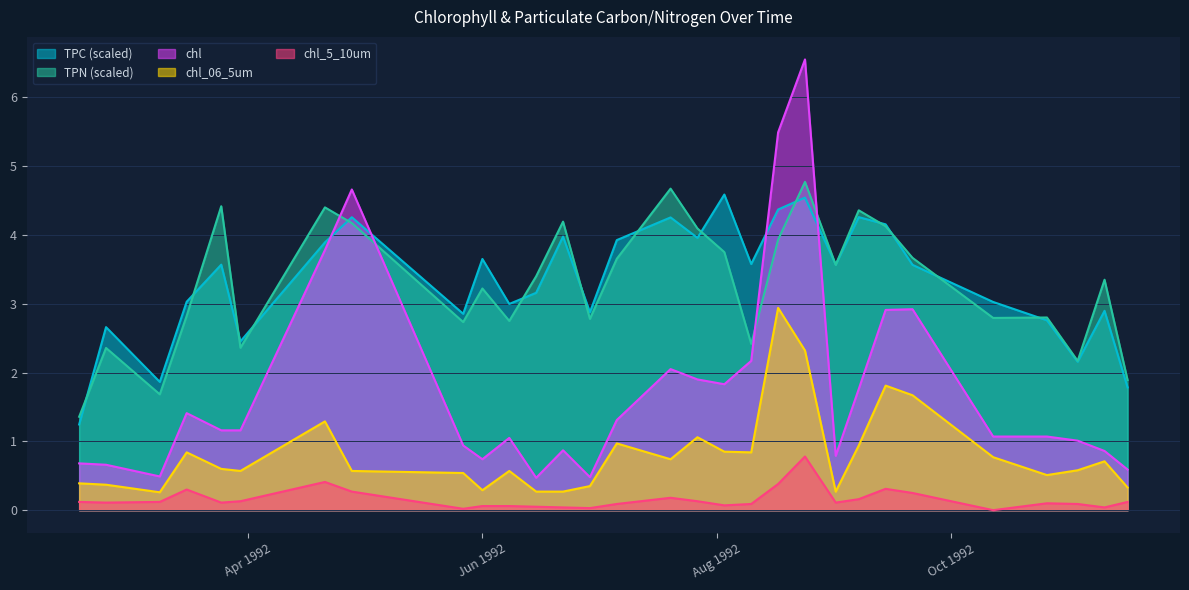

How many data points in chl_5_10um are above 0?

29